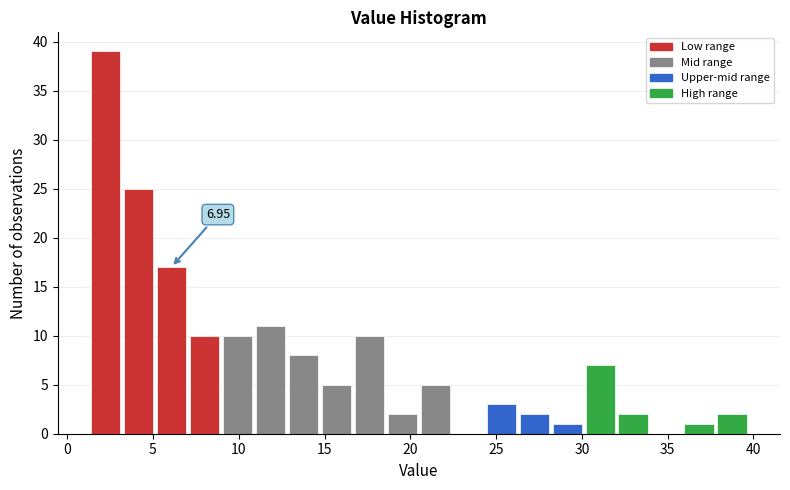

Read against the x-axis, roughly where is the centre of the tallest bar?

2.0